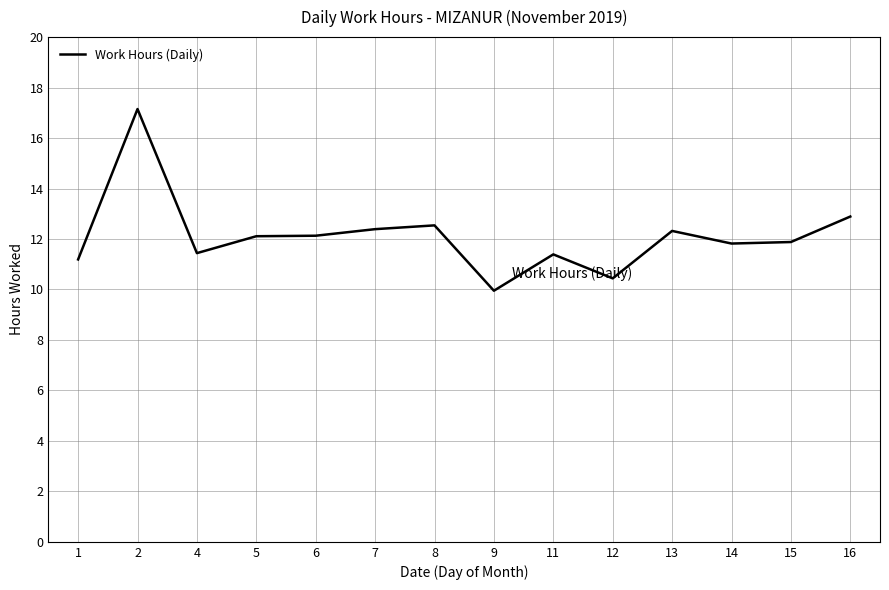

How many categories are shown in the chart?

14